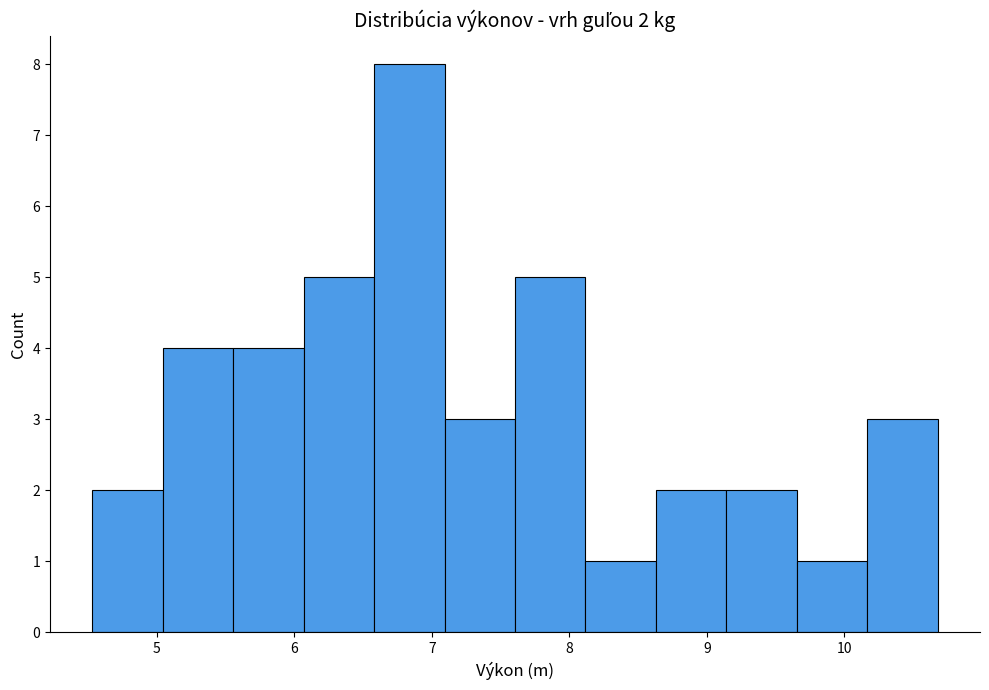

Over which range of the x-axis is the bar tallest?

6.6 to 7.1